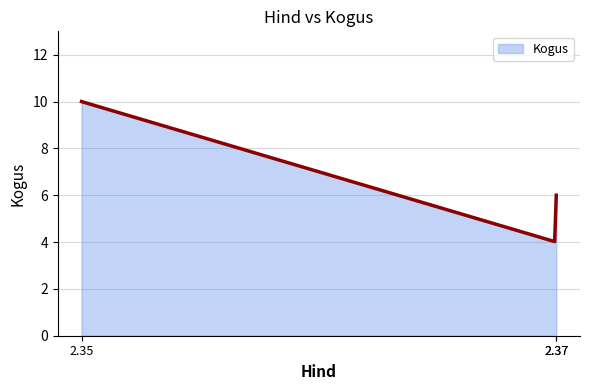

Does the chart have visible grid lines?

Yes